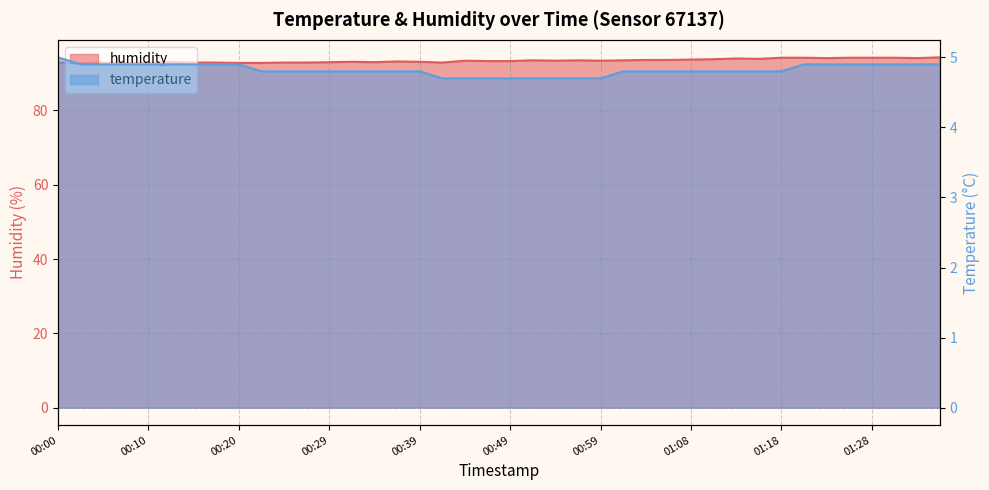

What is the average value of the temperature series?

4.8